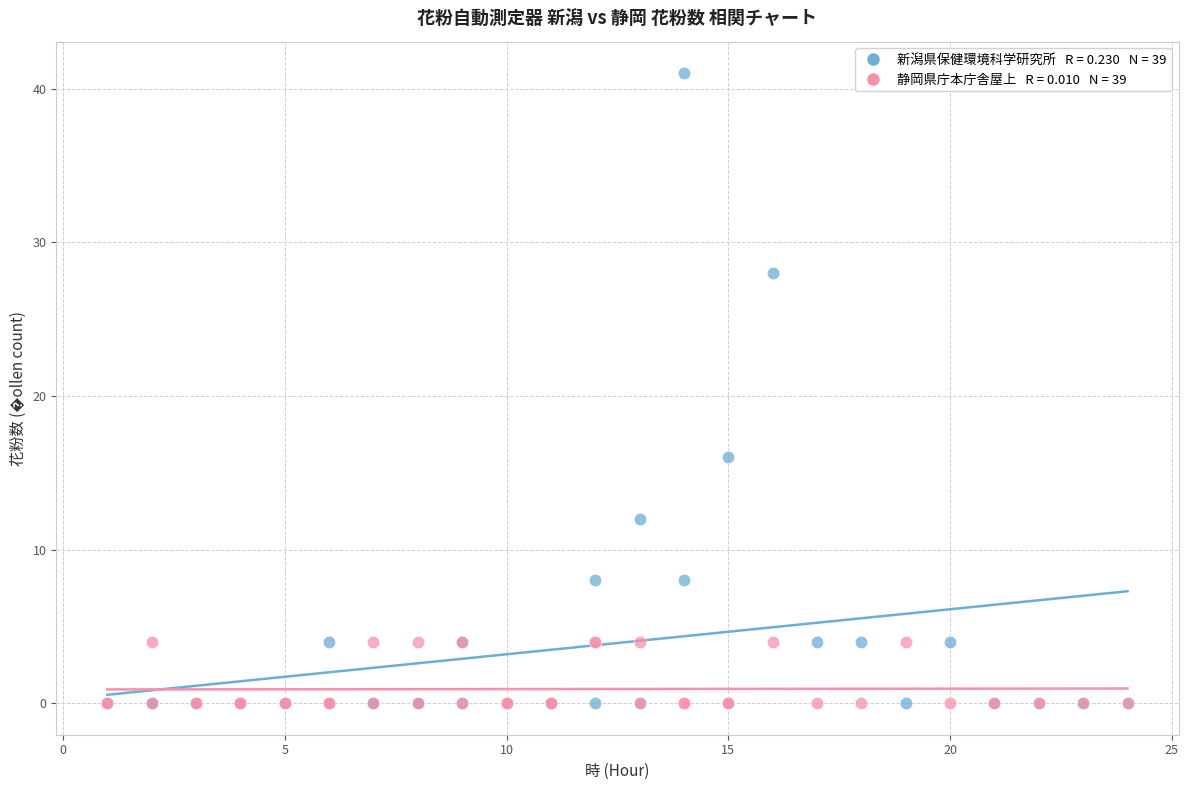

Across all series, what Y value is closest to 20?

16